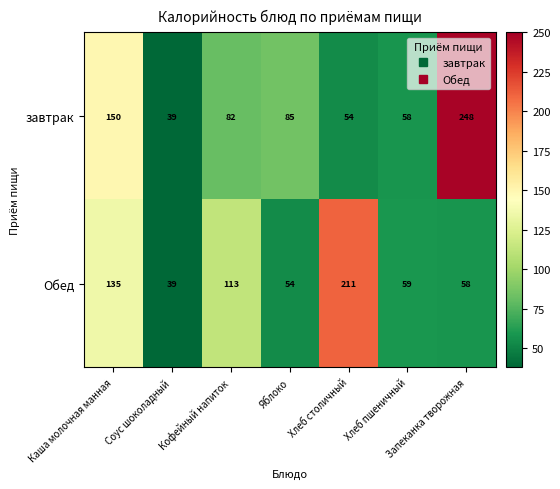

List the series in order of their peak value, highest first.

завтрак, Обед